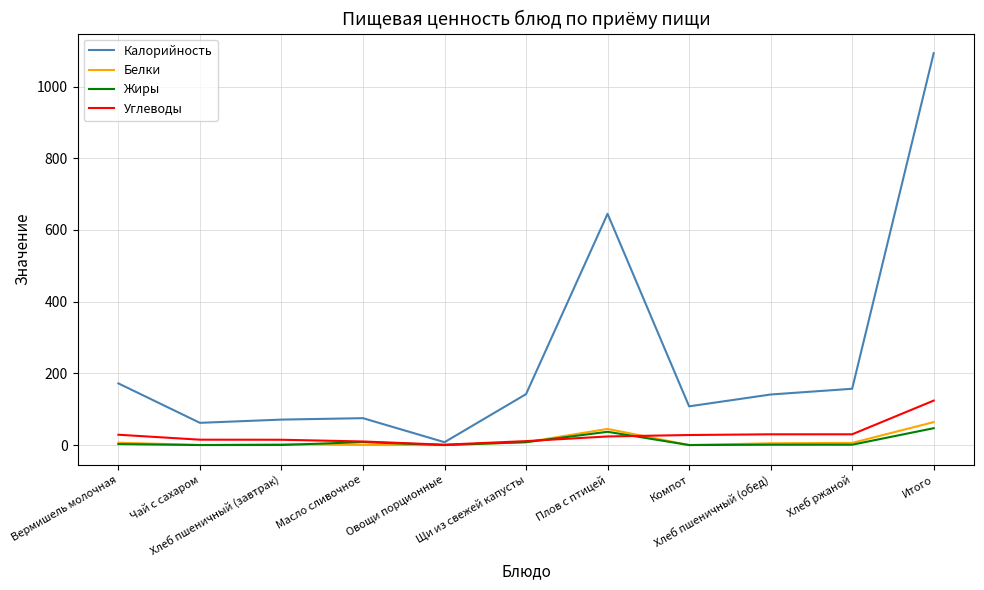

What are all the series names shown in the legend?

Калорийность, Белки, Жиры, Углеводы